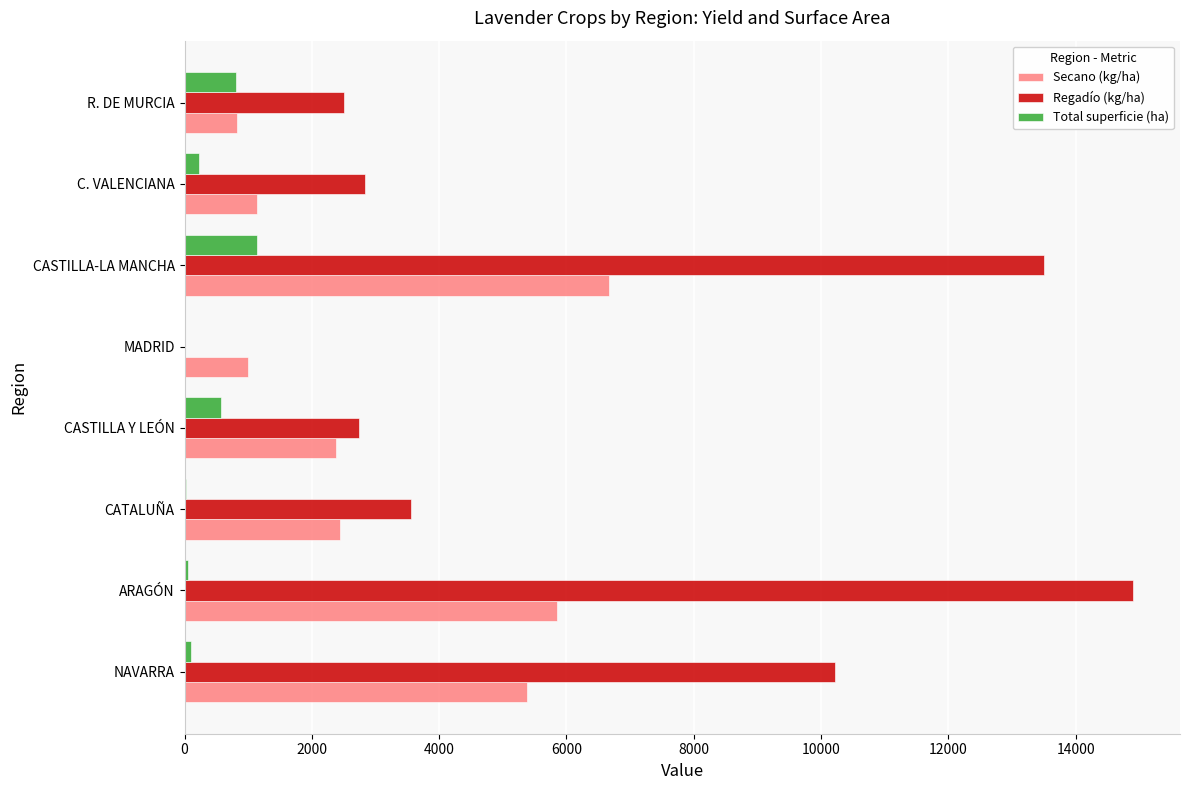

What is the highest value of the Total superficie (ha) series?

1136